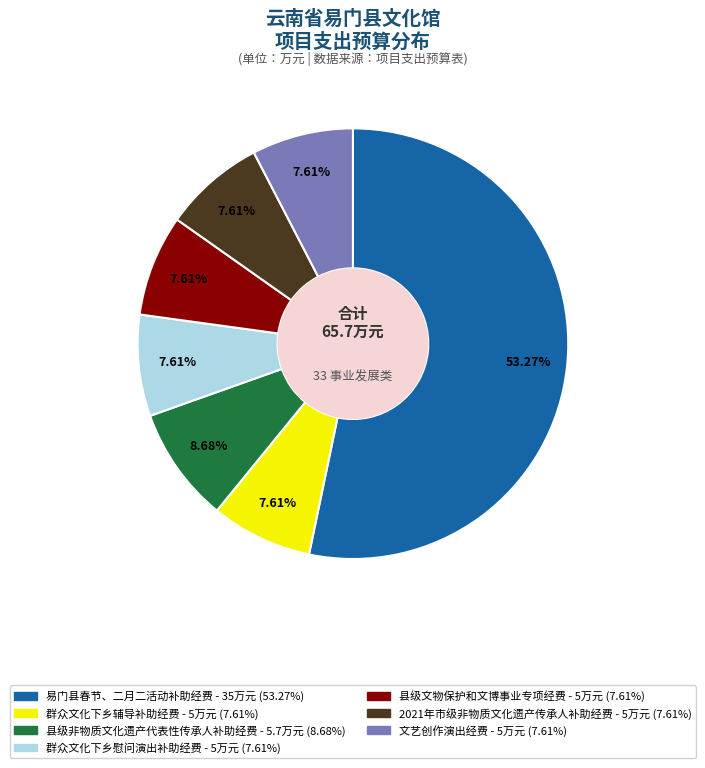

How many segments does this pie chart have?

7